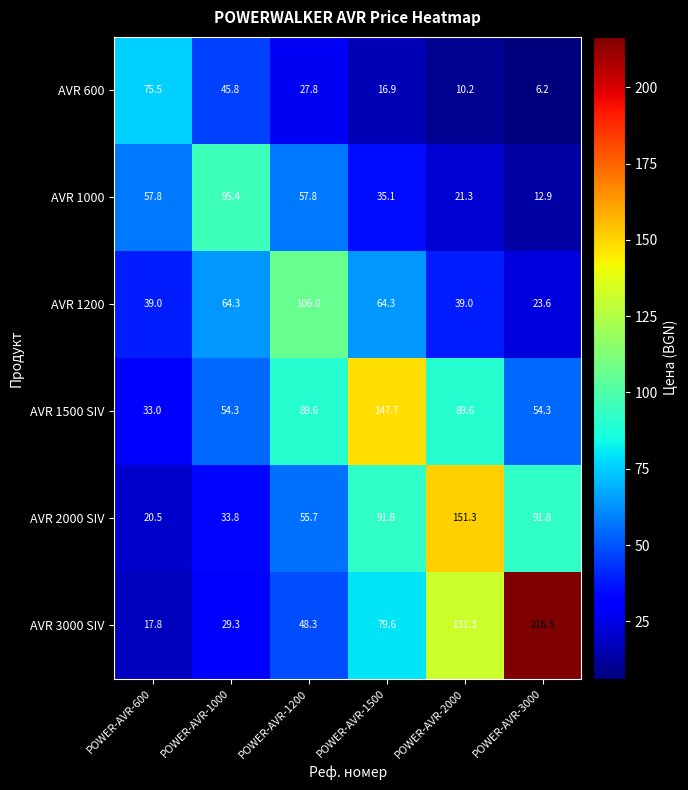

True or false: AVR 600 has a value of 16.9 at POWER-AVR-1500.

True